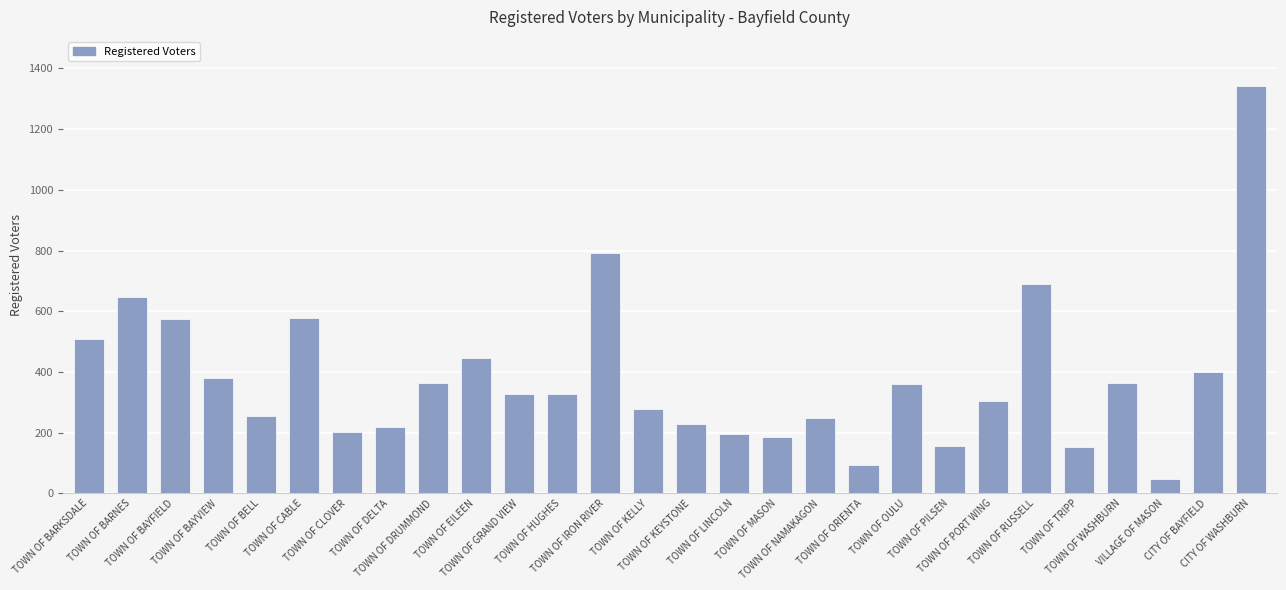

What is the value of the 5th bar from the left?

254